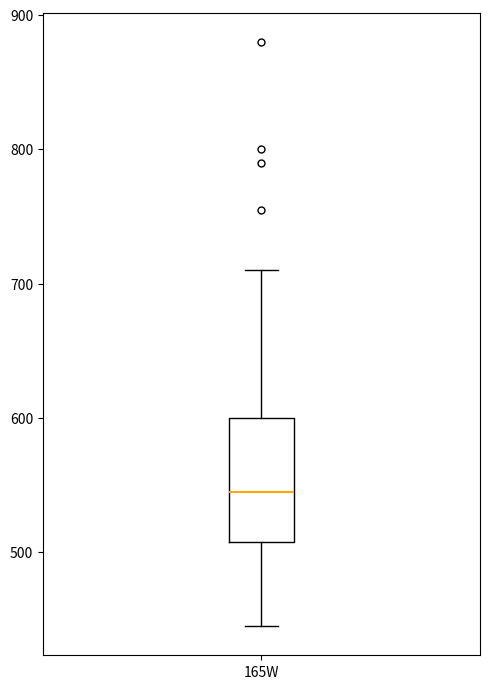

Where does the median line of the box for 165W sit on the y-axis? The values are not printed on the chart, so give them approximately, as read against the axis.

550